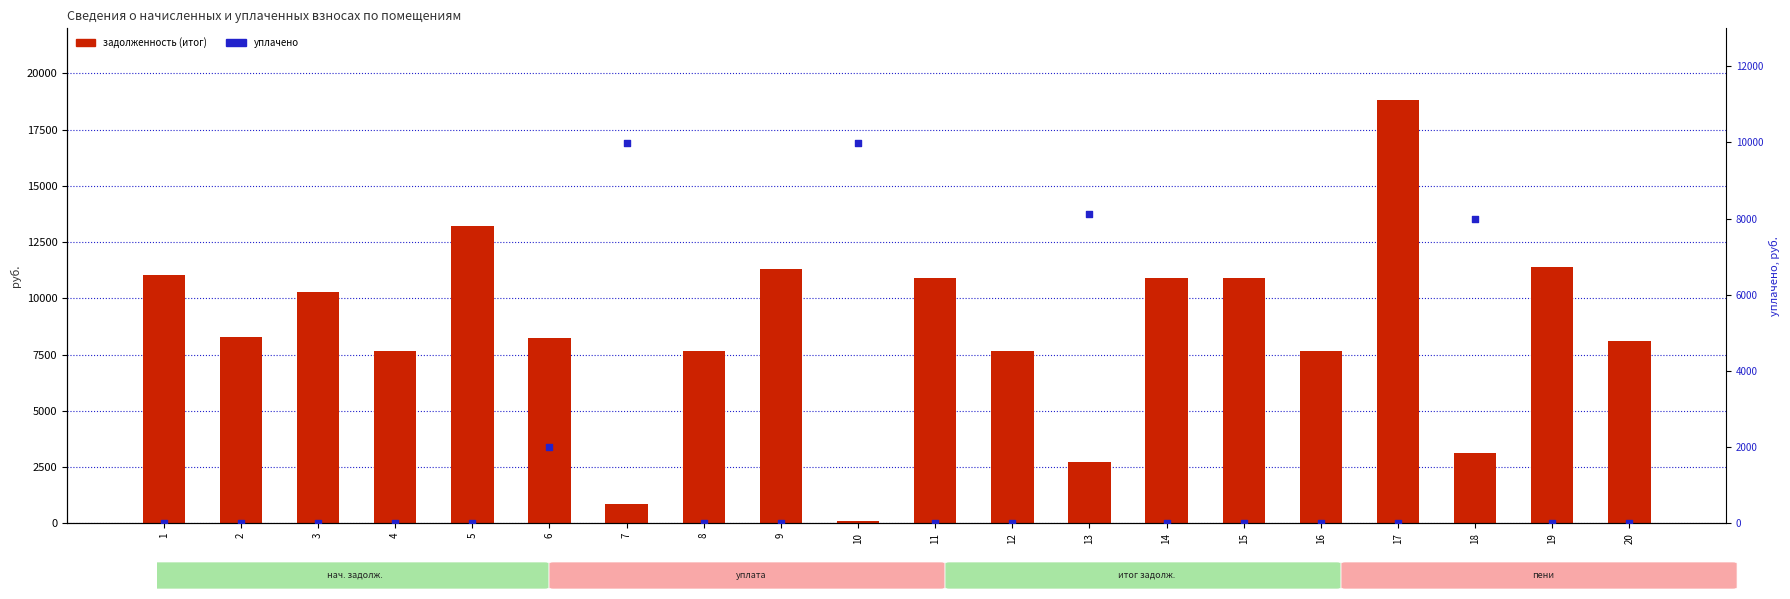

Which series has the widest spread of Y values?

задолженность (итог)